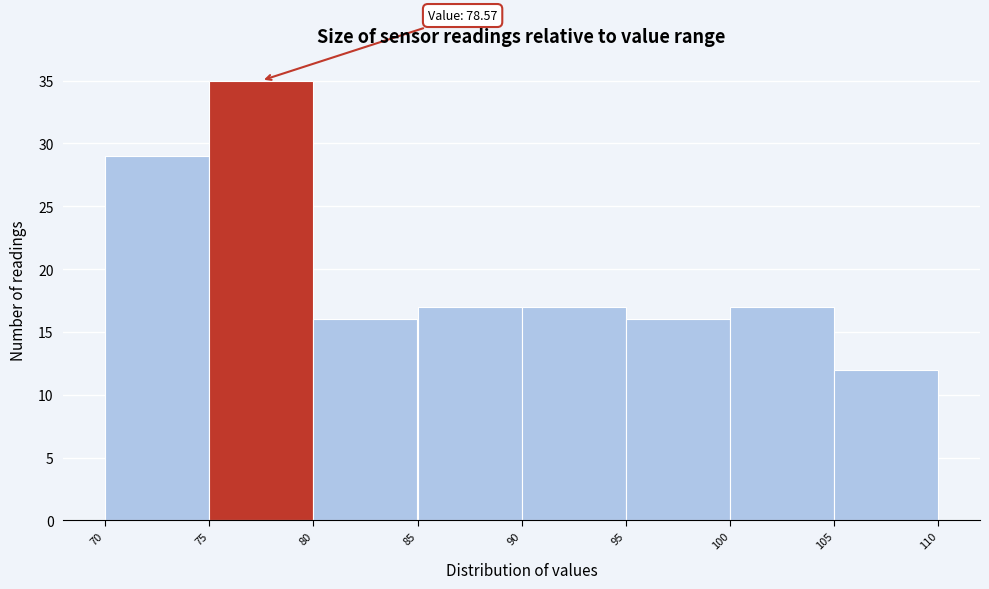

Over which range of the x-axis is the bar tallest?

75 to 80